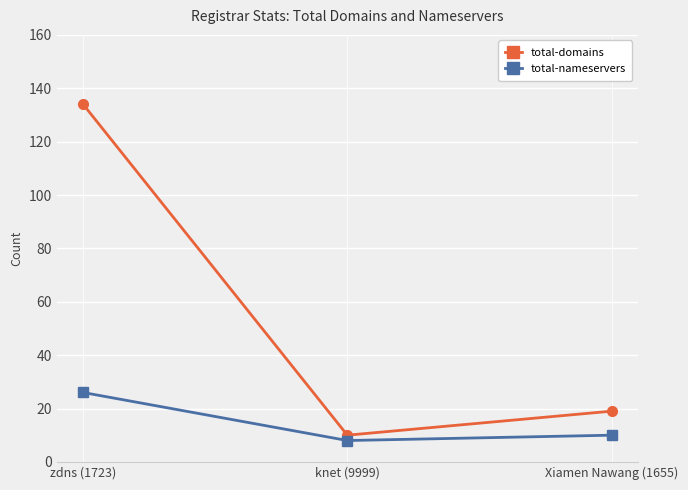

At which label does total-domains reach its peak?

zdns (1723)